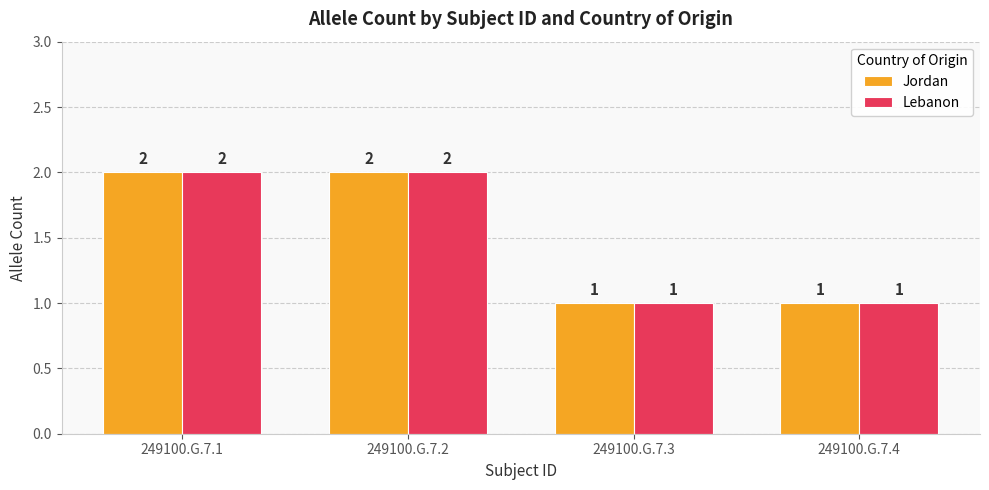

Is the value of Jordan at 249100.G.7.3 greater than the value of Lebanon at 249100.G.7.1?

No